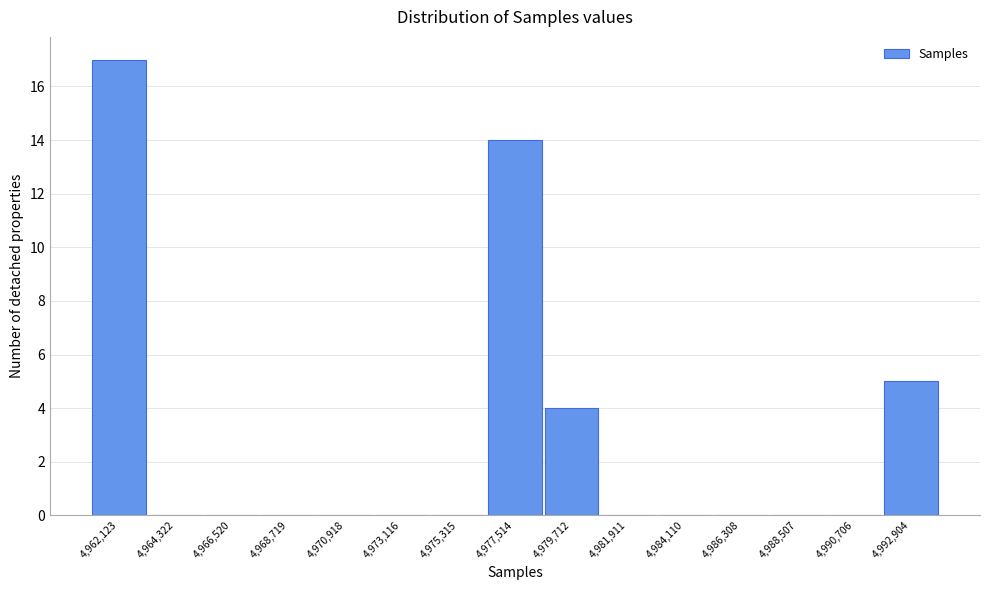

Which range on the x-axis has the tallest bar?

4961000 to 4963000